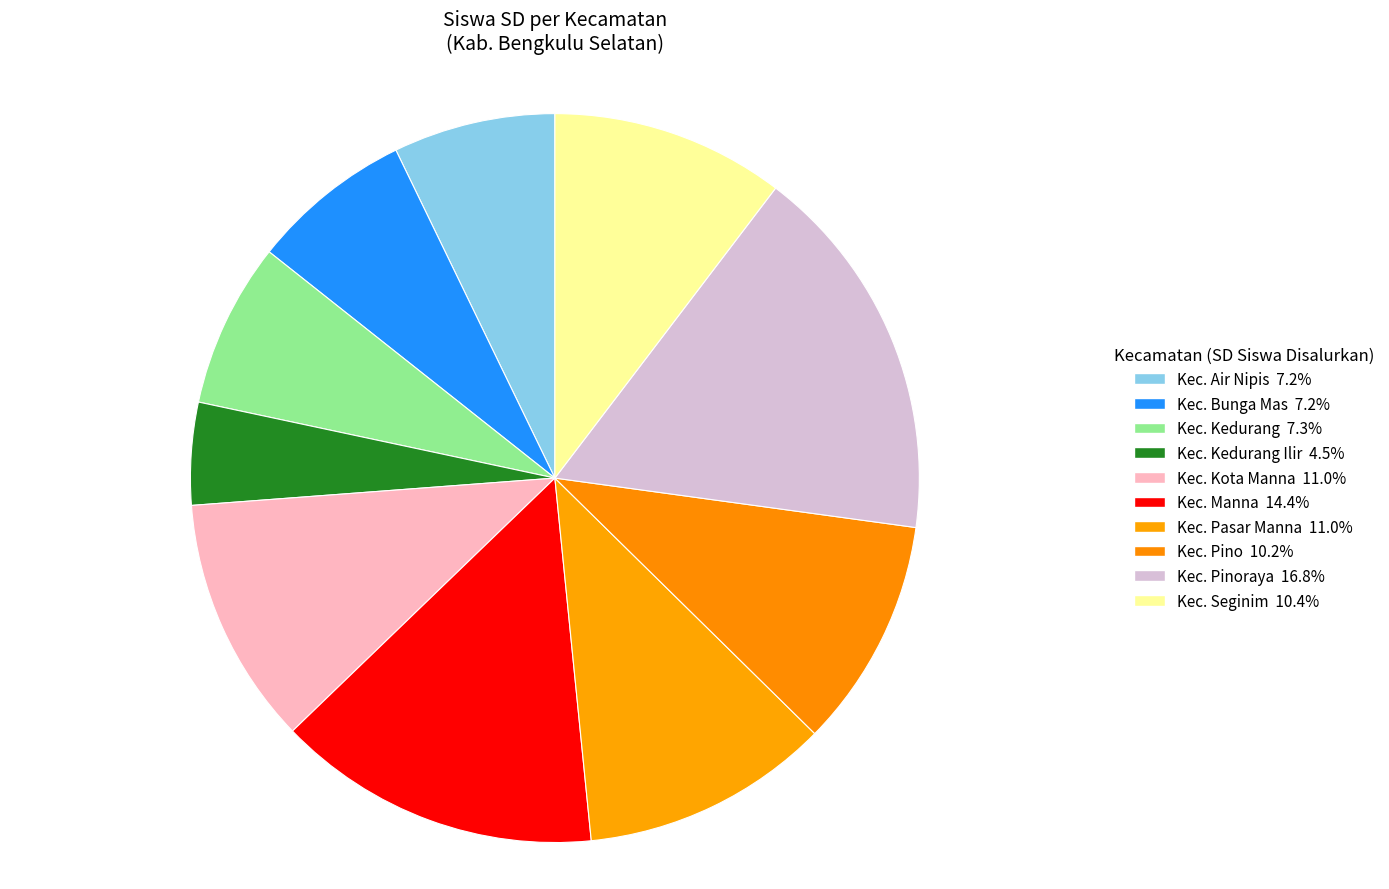

How many segments does this pie chart have?

10